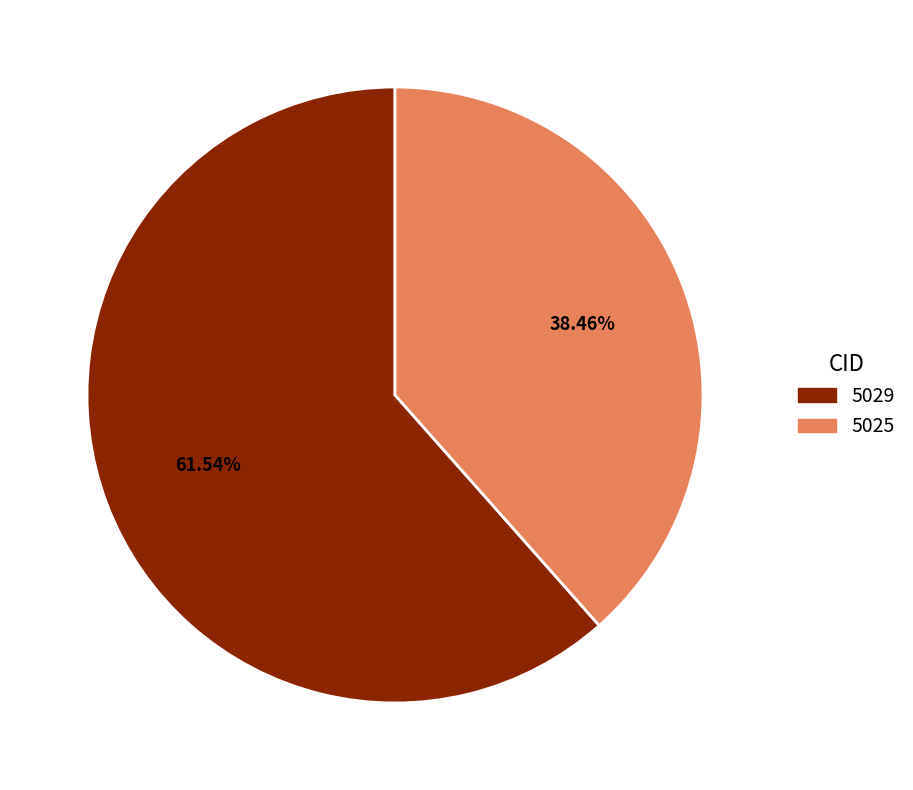

Which category accounts for the majority?

5029